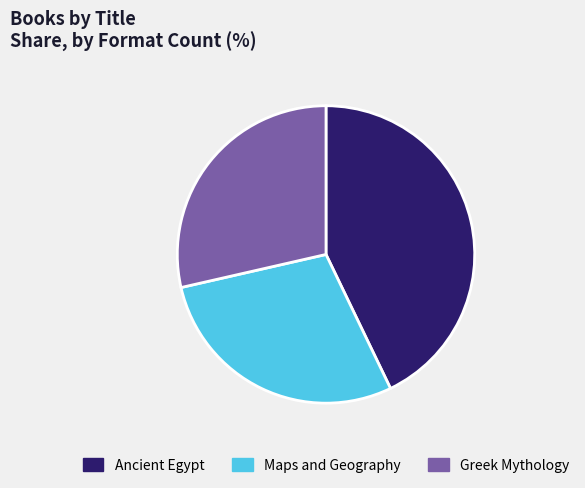

Which category has the biggest portion of the pie?

Ancient Egypt